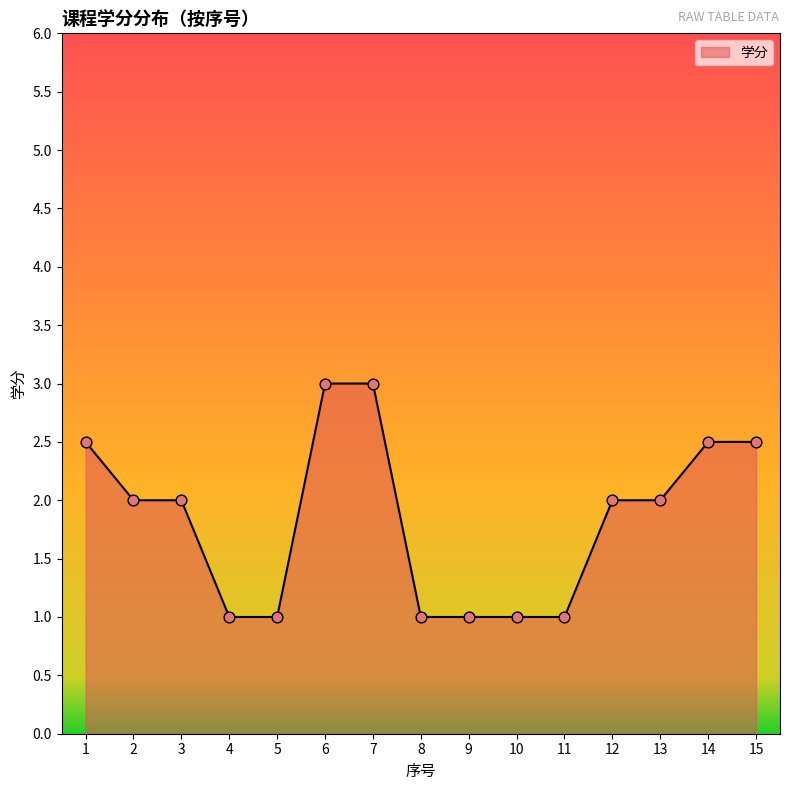

Between 15 and 2, which is larger?

15